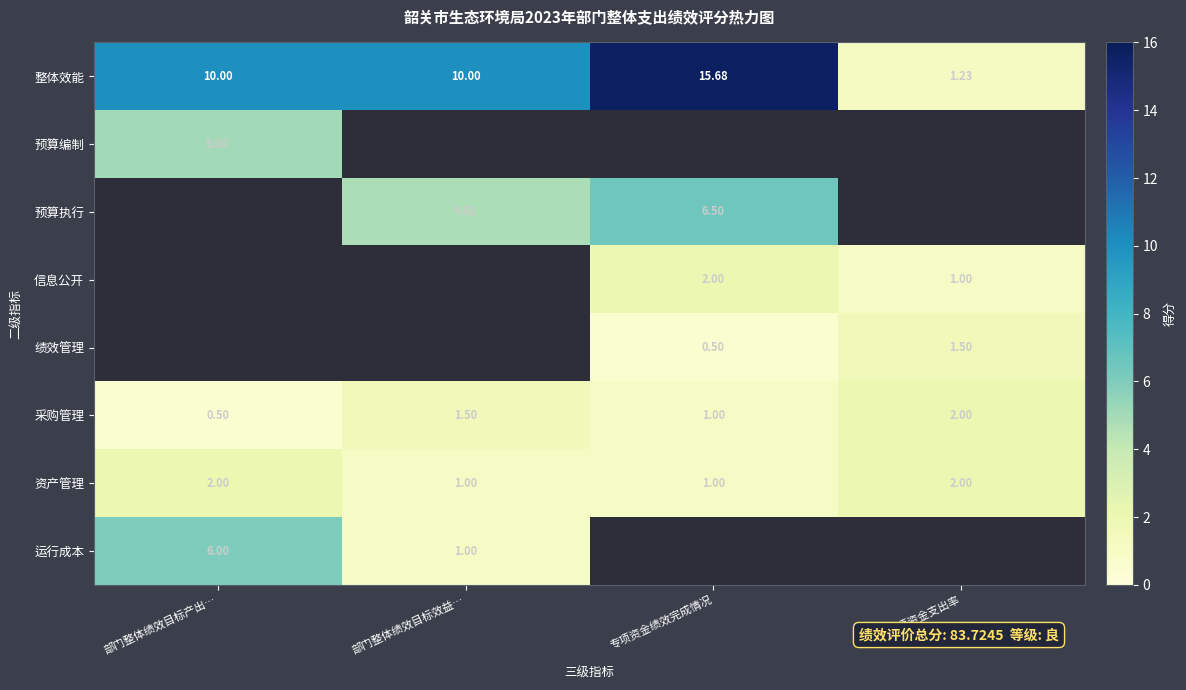

What is the total value across all series at 部门整体绩效目标效益…?

18.3